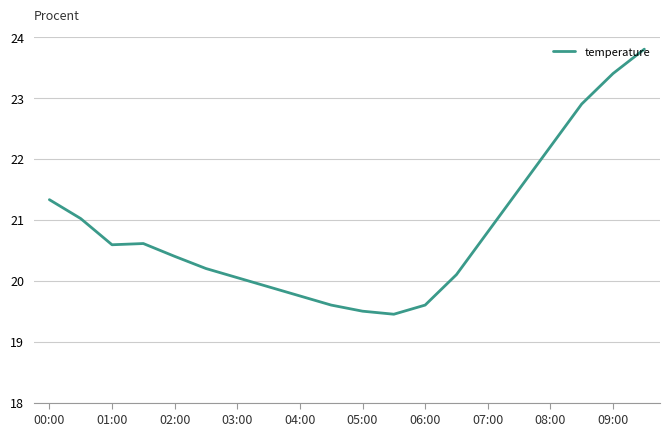

What is the maximum value shown in the chart?

23.8